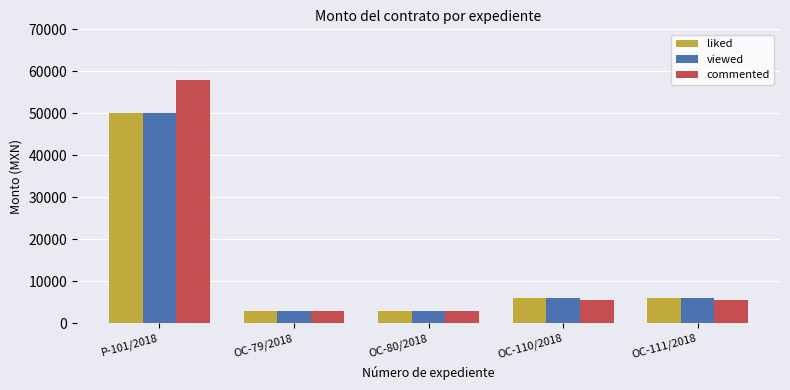

What are all the series names shown in the legend?

liked, viewed, commented